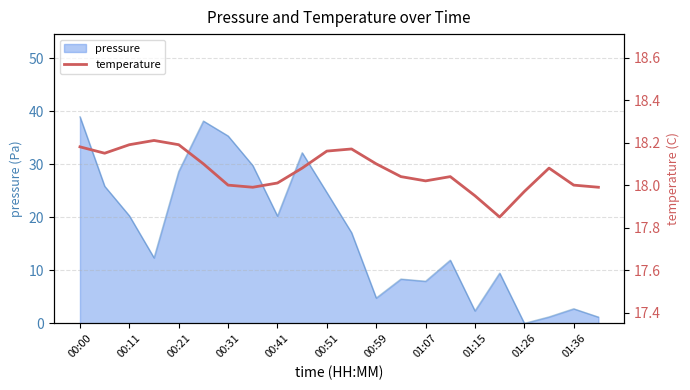

The pressure series shows 13.1 at 01:07. True or false?

False